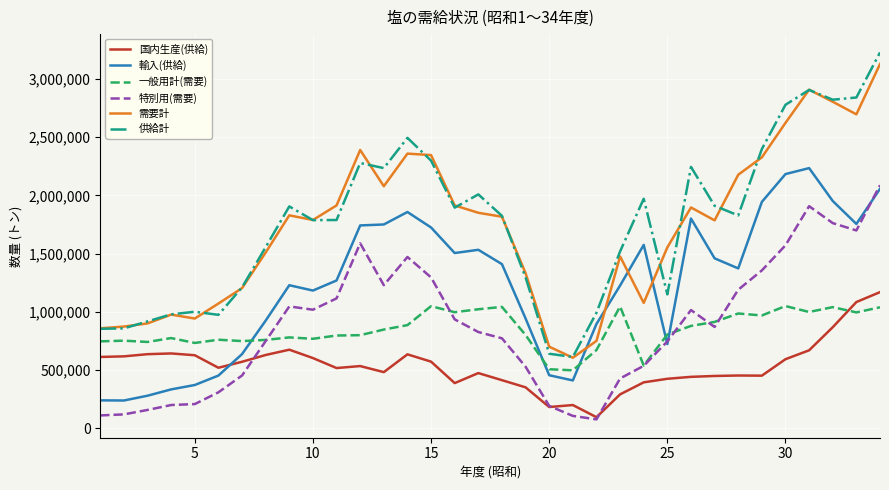

True or false: 需要計 and 一般用計(需要) cross at least once.

False